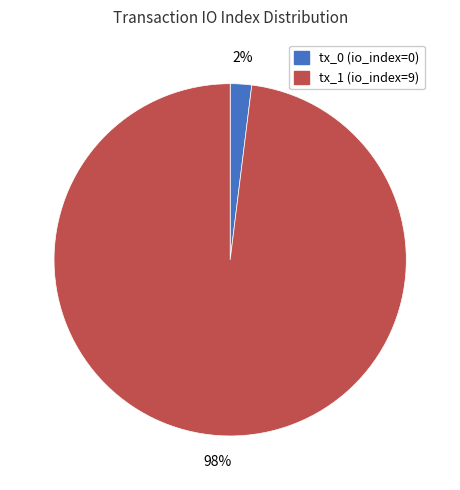

The tx_0 (io_index=0) slice represents 2% of the pie. True or false?

True